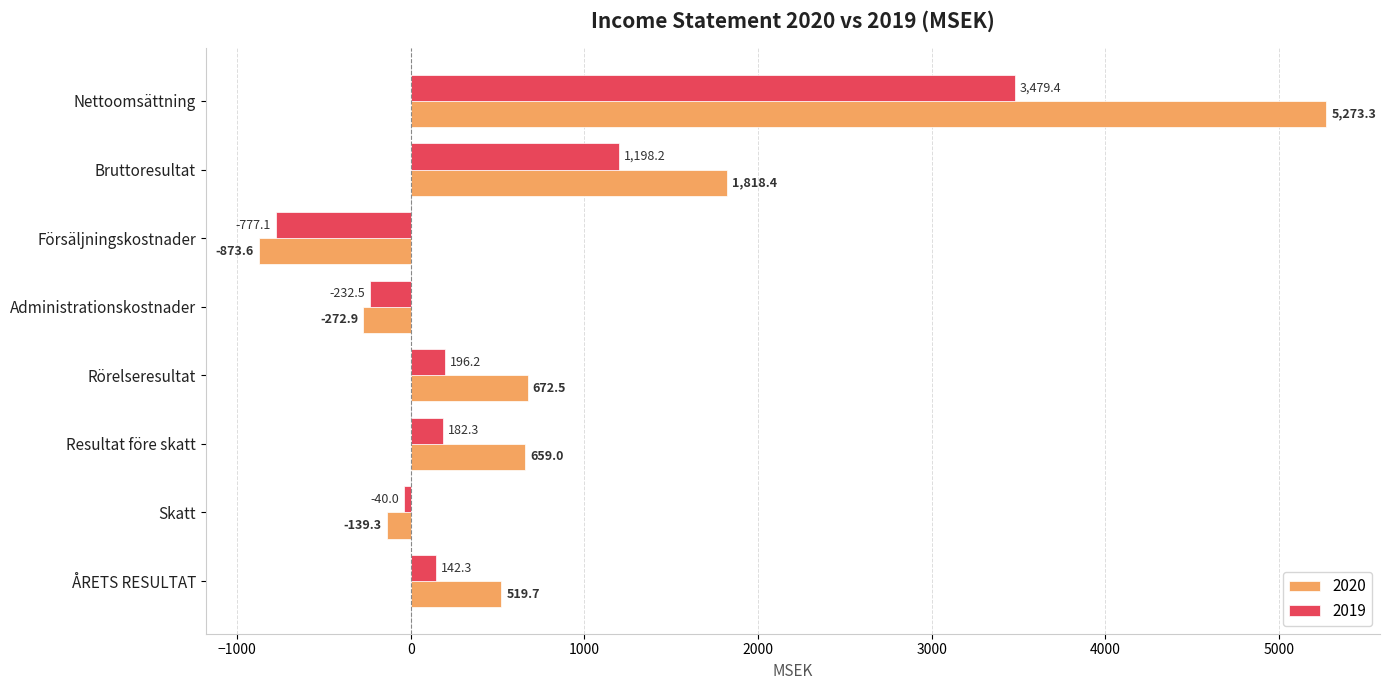

What is the minimum value shown in the chart?

-873.6